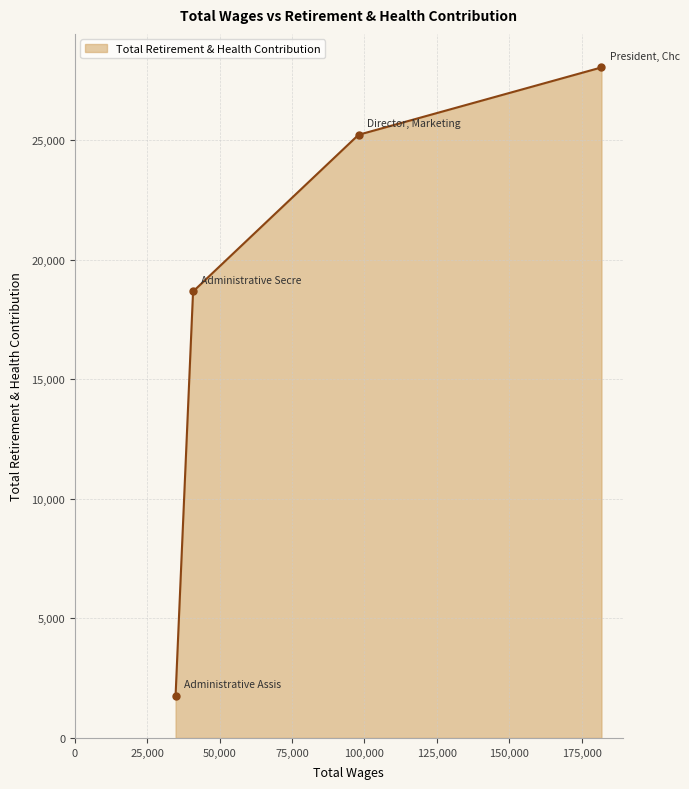

What is the value of the 3rd point from the left?

25230